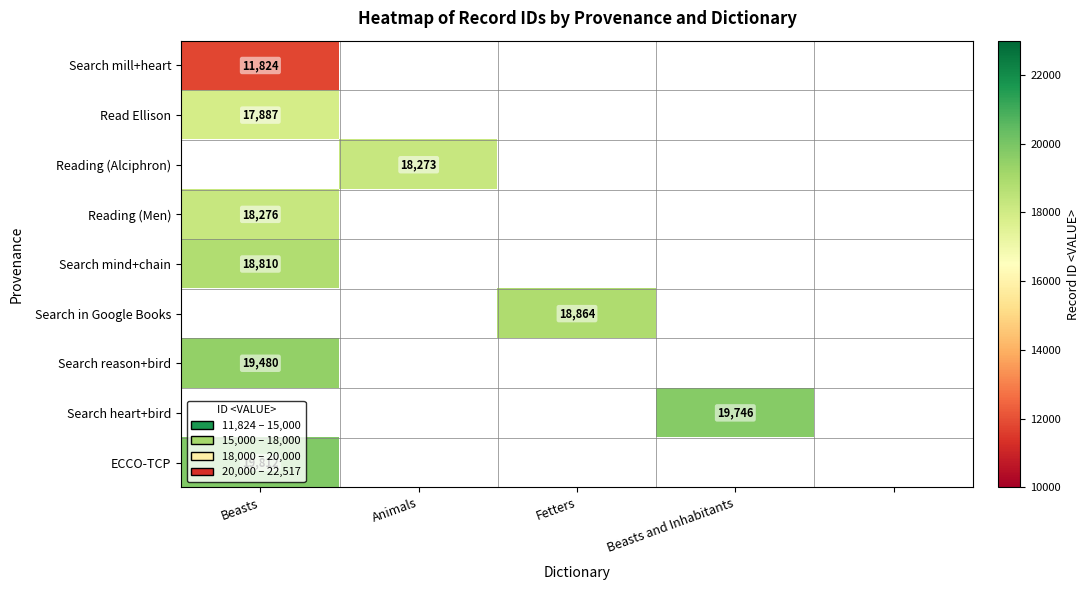

Between Animals and Fetters, which is larger?

Fetters